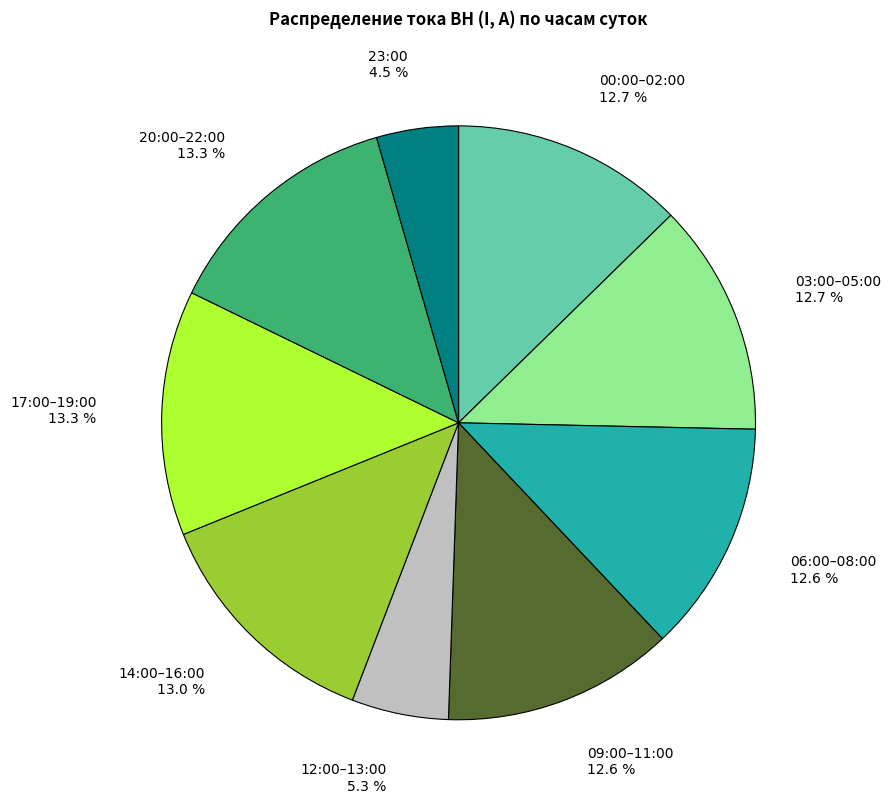

Is there a majority slice in this chart?

No